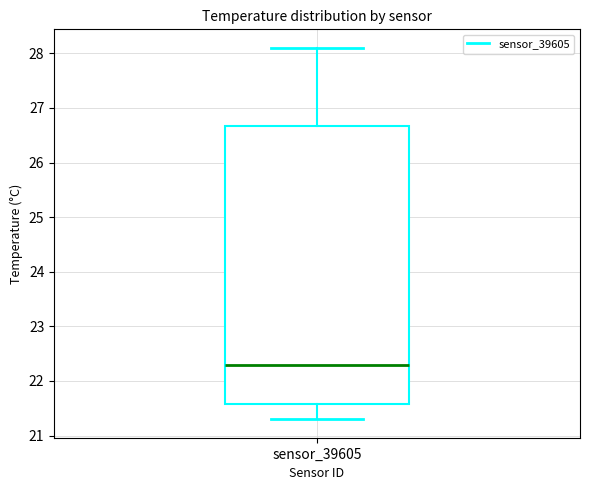

Transcribe this box plot: give where the median line is, the range the box spans, and where the two whiskers end, as read against the y-axis. The values are not printed on the chart, so give them approximately, as read against the axis.

median 22.3, box 21.6 to 26.7, whiskers 21.3 to 28.1